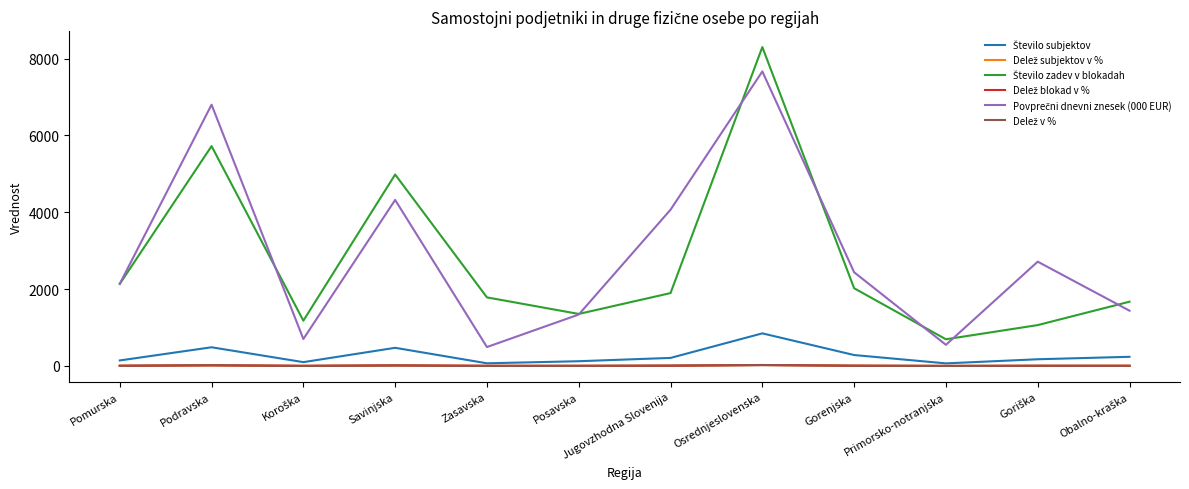

What is the maximum value shown in the chart?

8298.0